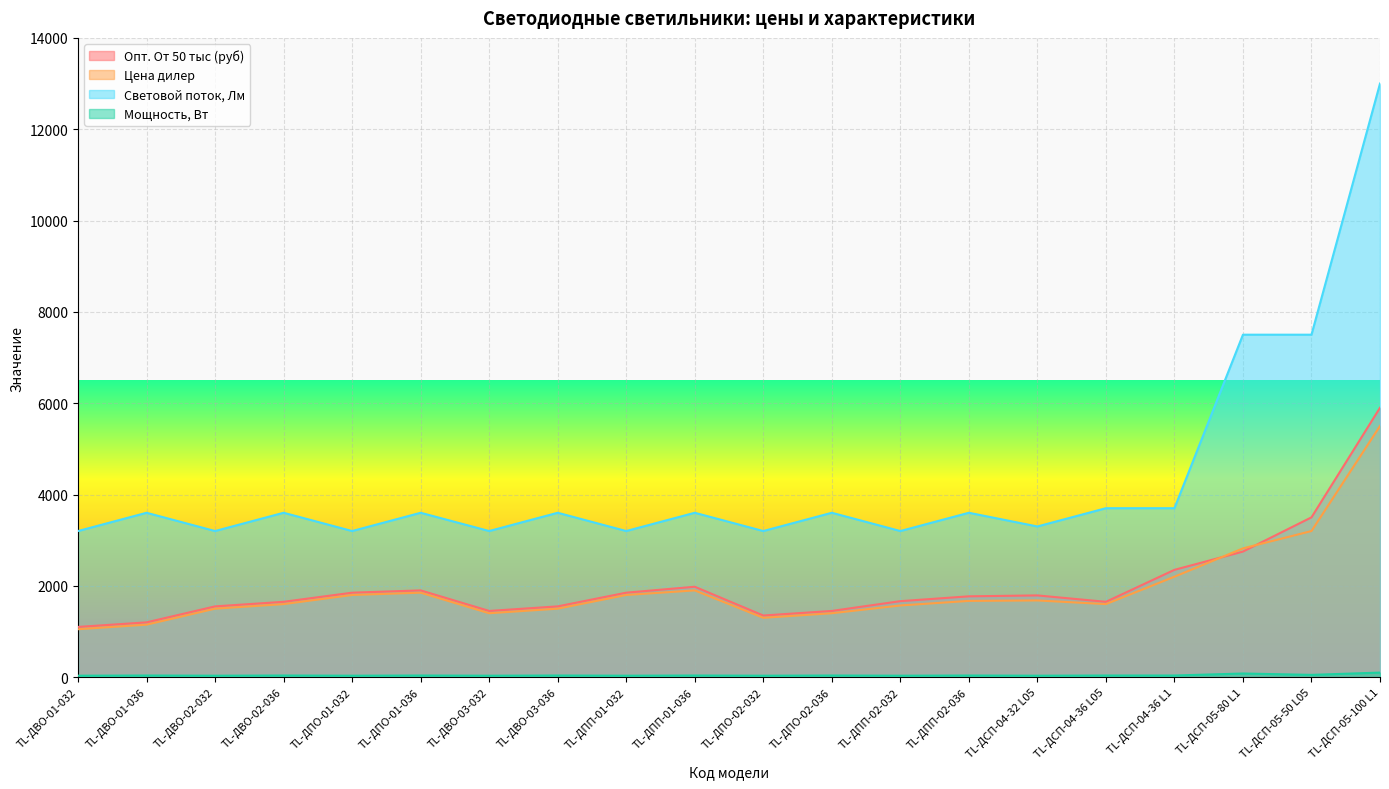

True or false: Цена дилер has more than 2 interior local peaks.

True